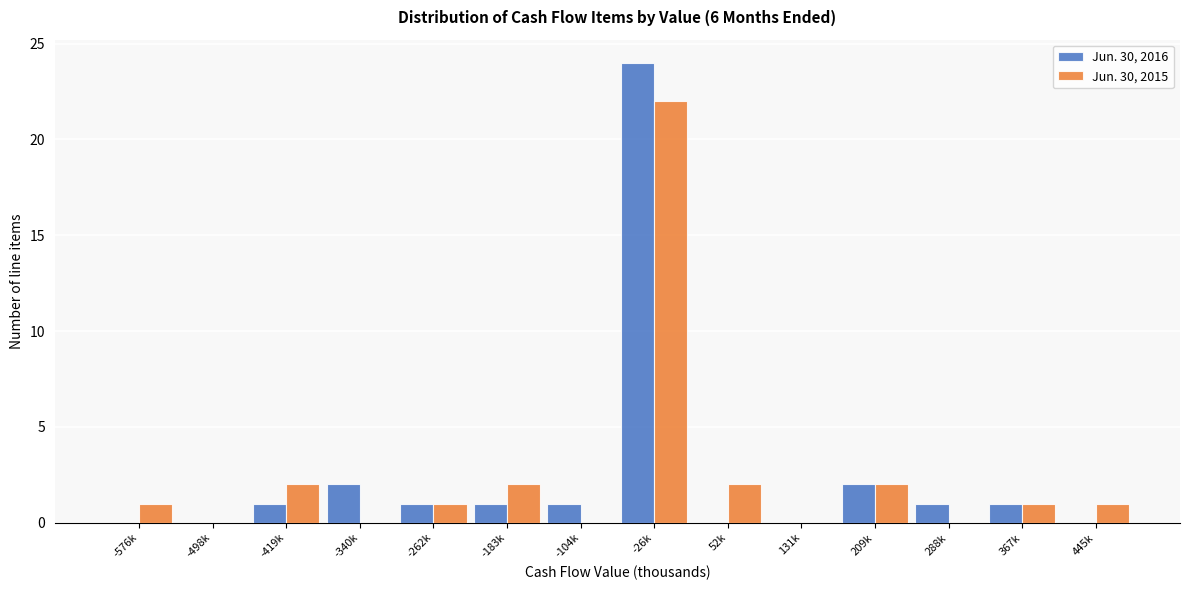

Reading left to right, transcribe all the data shown in this chart.

Jun. 30, 2016: -576k=0	-498k=0	-419k=1	-340k=2	-262k=1	-183k=1	-104k=1	-26k=24	52k=0	131k=0	209k=2	288k=1	367k=1	445k=0
Jun. 30, 2015: -576k=1	-498k=0	-419k=2	-340k=0	-262k=1	-183k=2	-104k=0	-26k=22	52k=2	131k=0	209k=2	288k=0	367k=1	445k=1